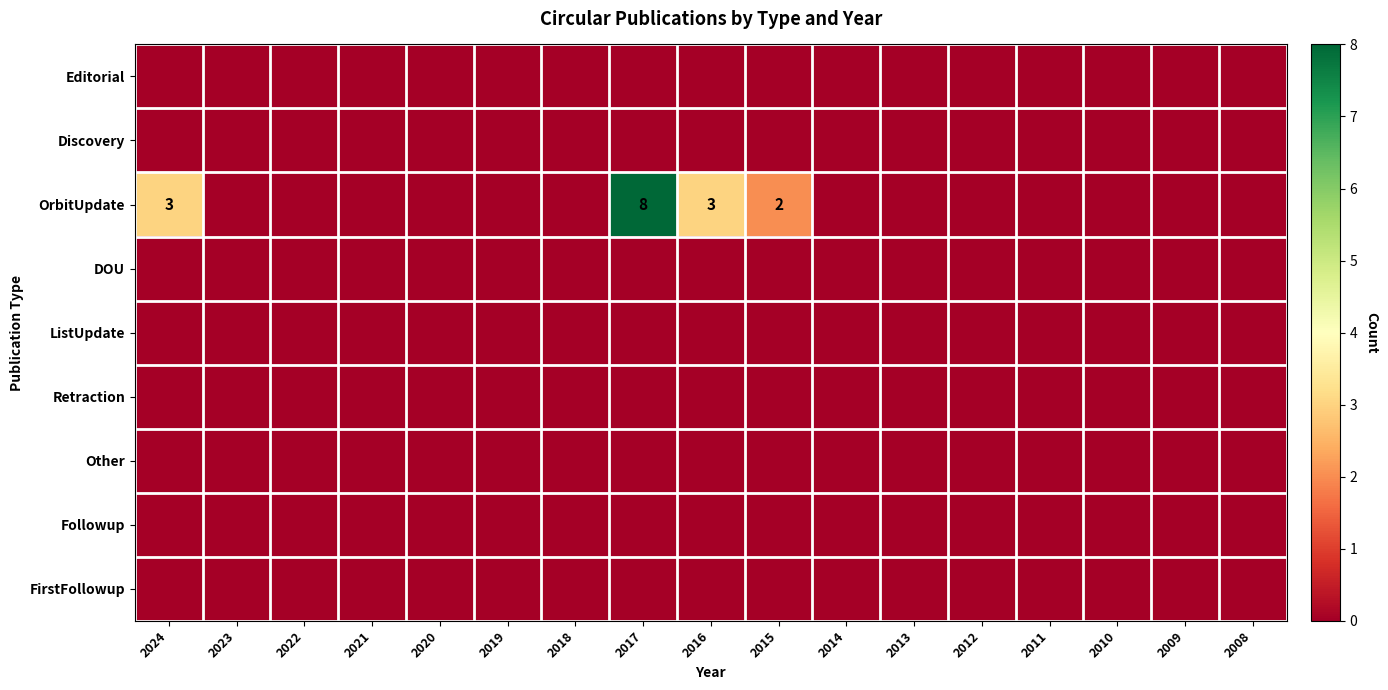

The ListUpdate series shows 0 at 2022. True or false?

True